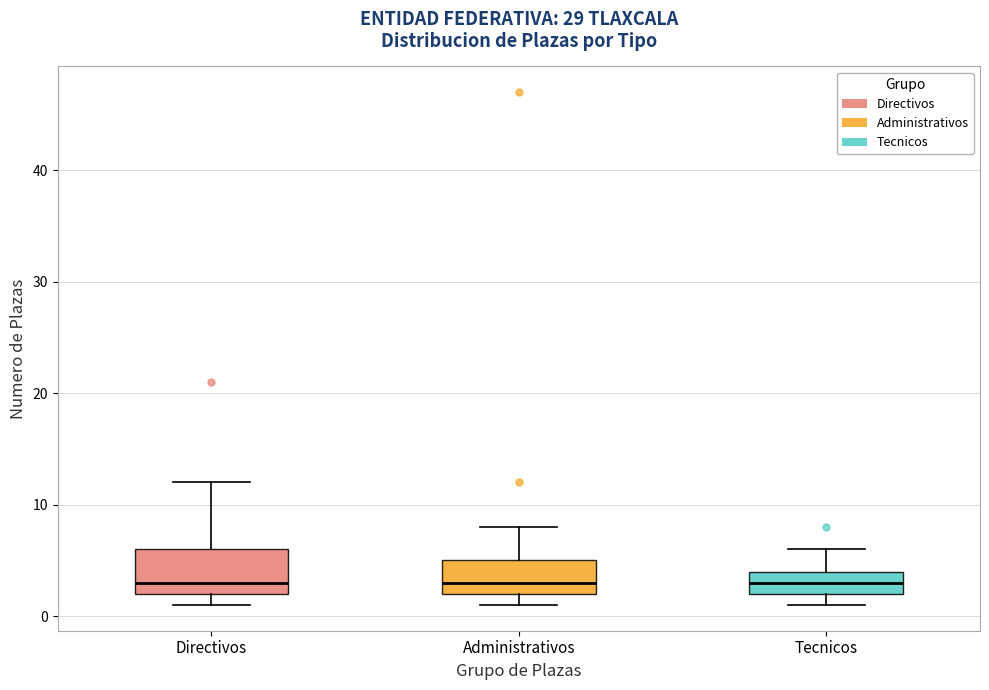

Reading left to right, read every box against the y-axis: the position of its median line, the range the box covers, and the ends of its whiskers. The values are not printed on the chart, so give them approximately, as read against the axis.

Directivos: median 3, box 2 to 6, whiskers 1 to 12
Administrativos: median 3, box 2 to 5, whiskers 1 to 8
Tecnicos: median 3, box 2 to 4, whiskers 1 to 6